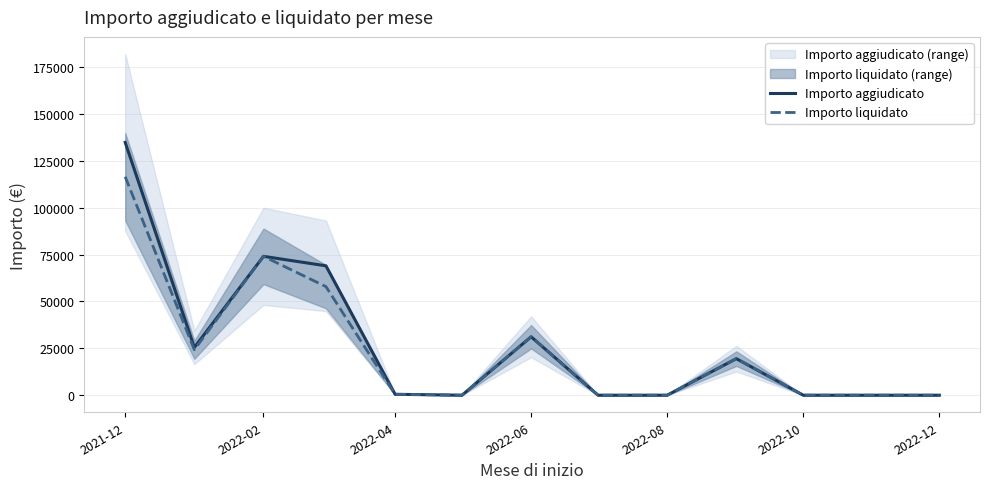

Does the chart display data point markers on the line(s)?

No